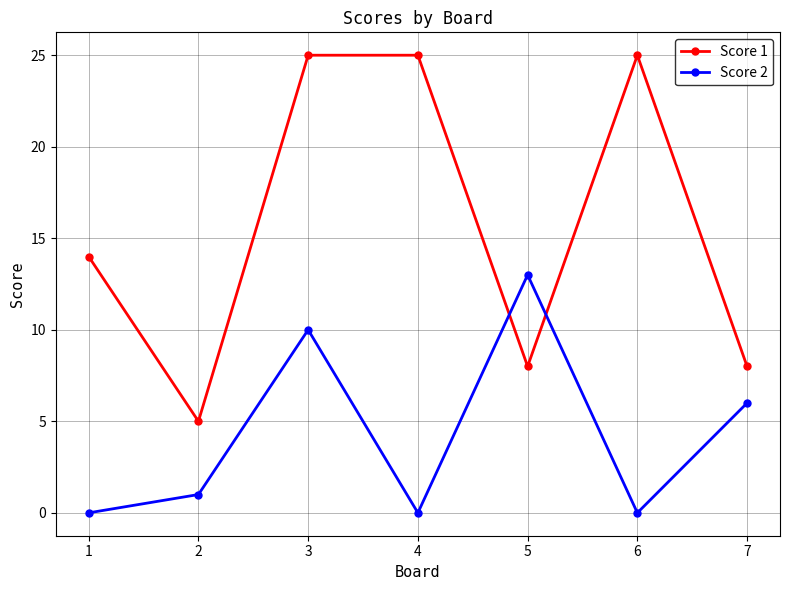

How many times do Score 1 and Score 2 cross each other?

2